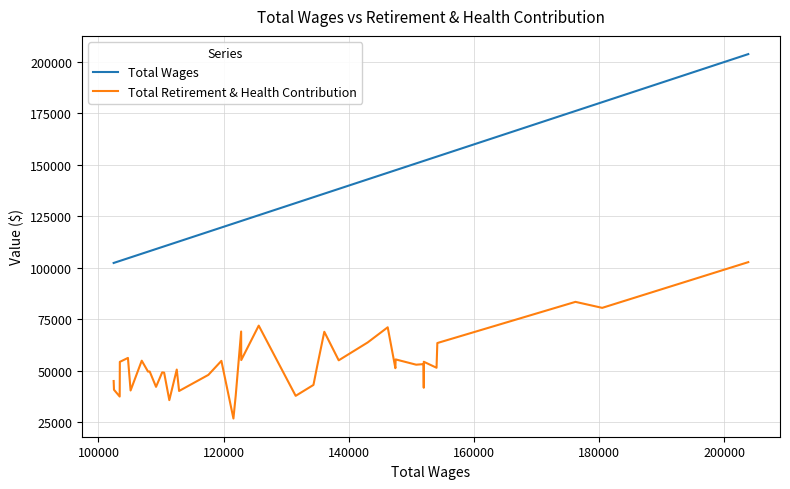

What is the highest value of the Total Retirement & Health Contribution series?

102829